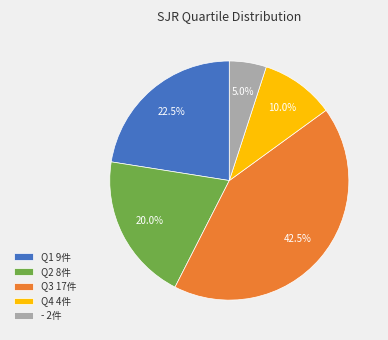

Is there any slice that represents more than half of the pie?

No